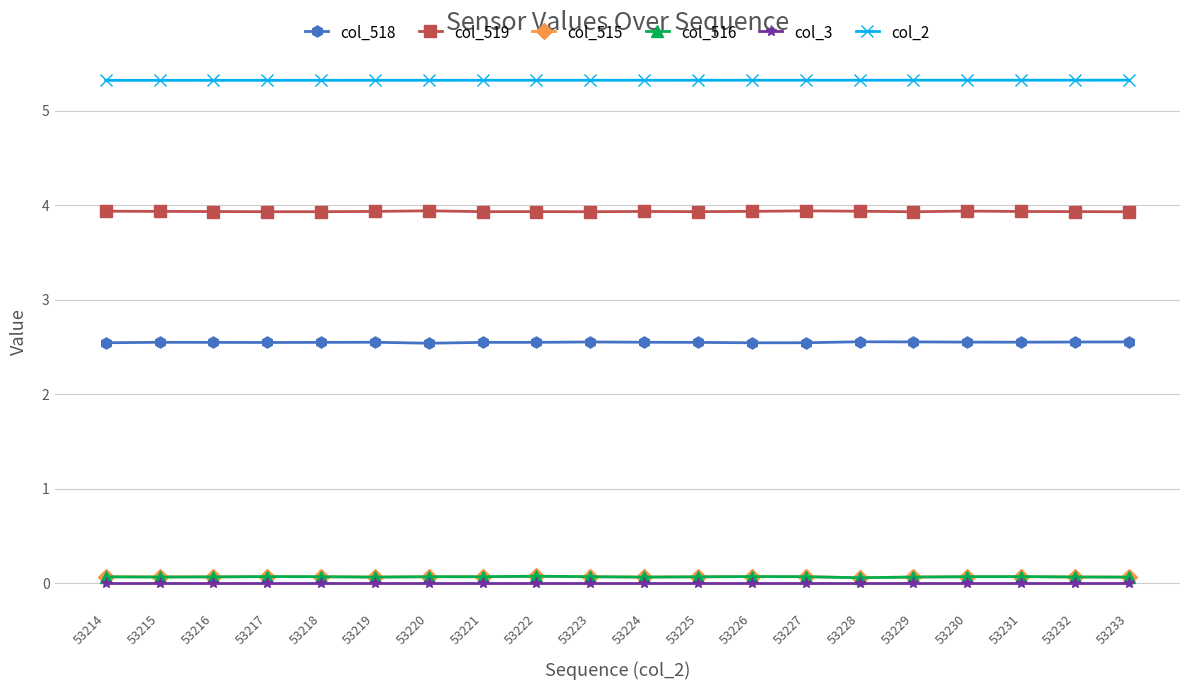

What is the maximum value for col_2?

5.3